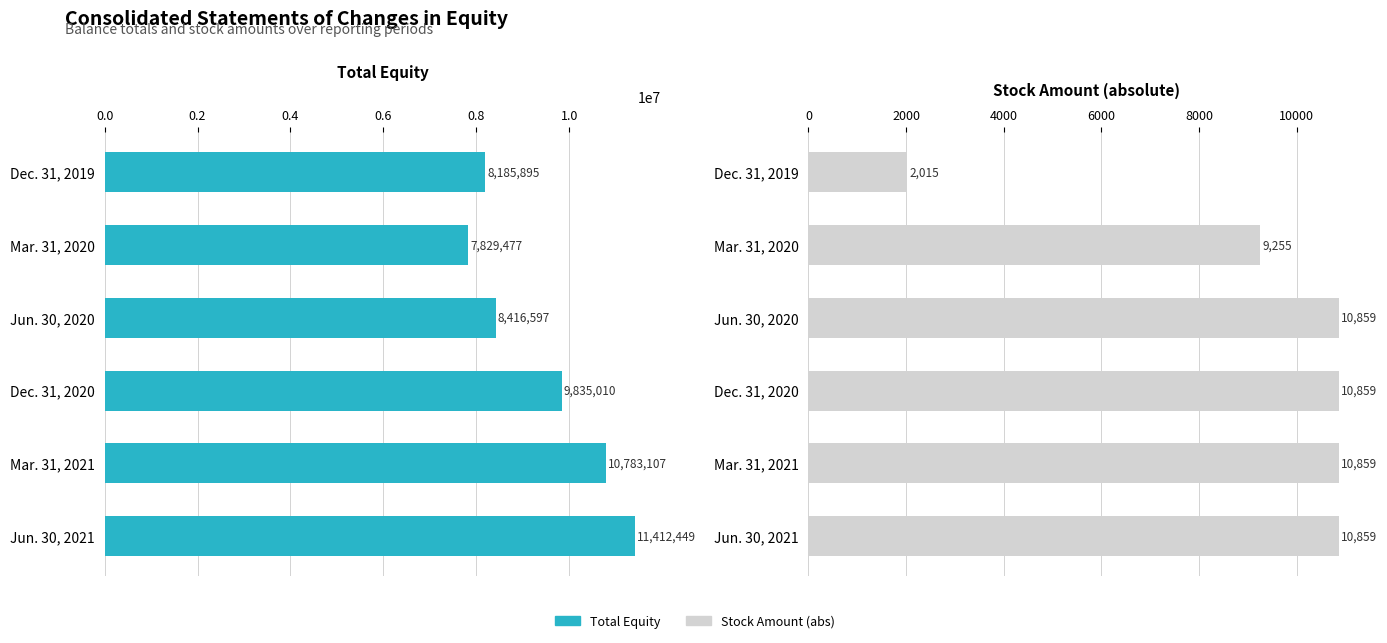

How many data points in Total Equity are less than 9835010?

3